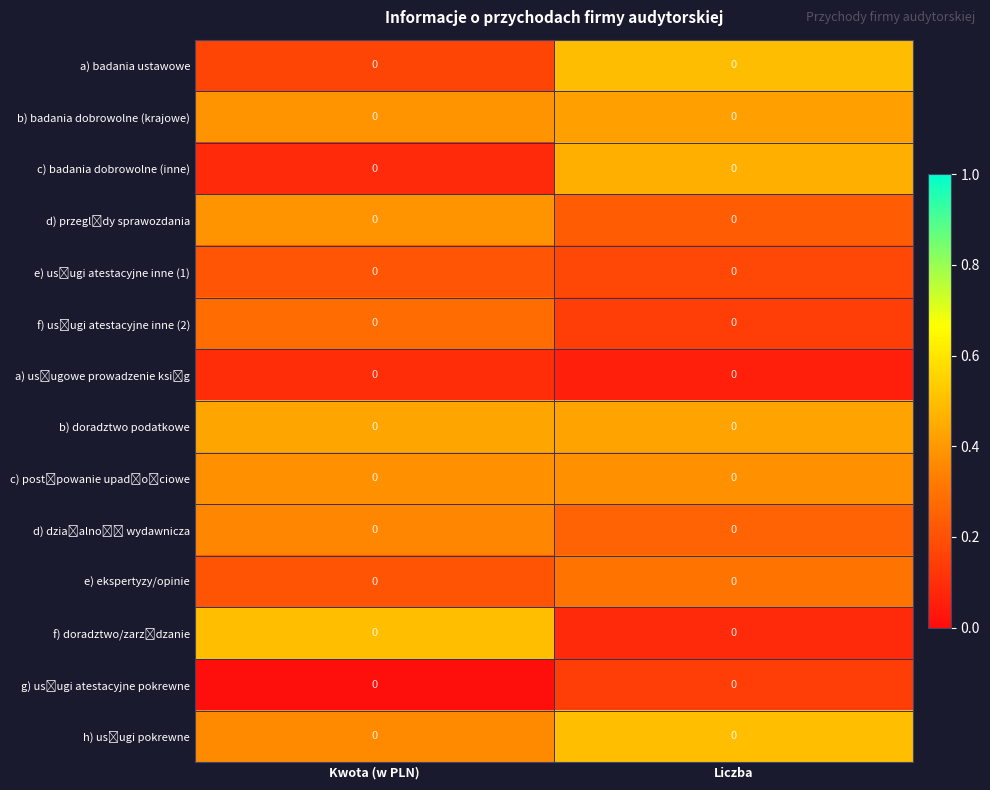

Count the number of categories in the chart.

2